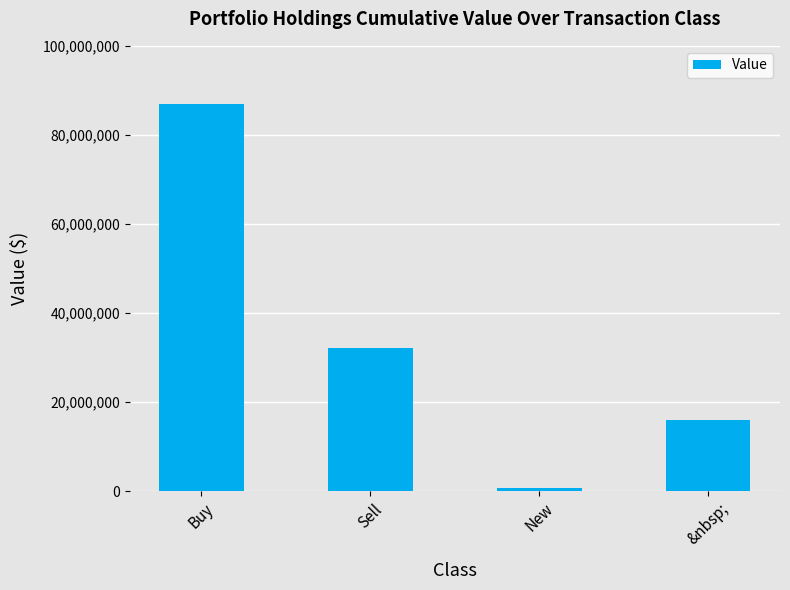

What position from the right is &nbsp;?

1